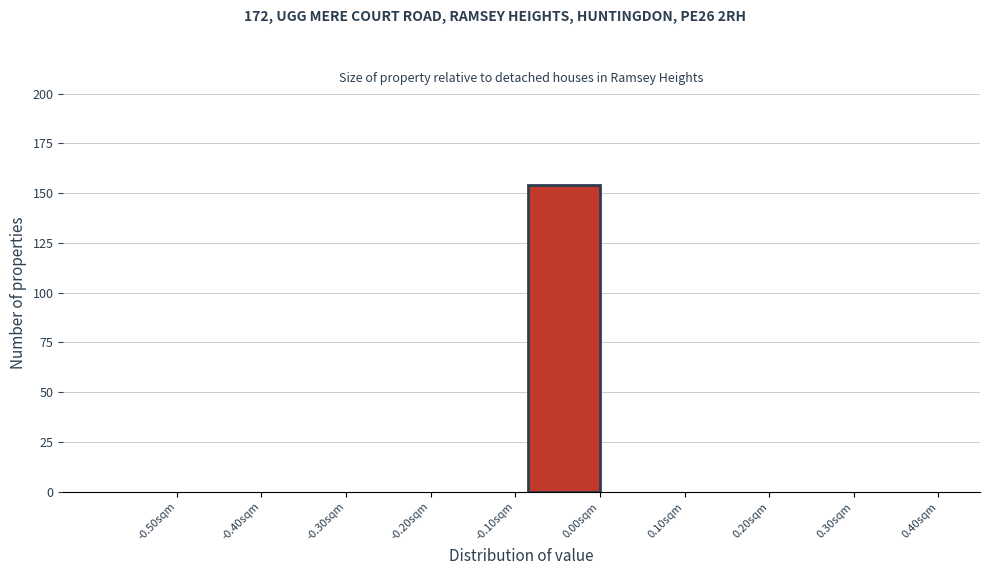

Reading left to right, list all the values displayed in this chart.

-0.50sqm=0	-0.40sqm=0	-0.30sqm=0	-0.20sqm=0	-0.10sqm=0	0.00sqm=154	0.10sqm=0	0.20sqm=0	0.30sqm=0	0.40sqm=0